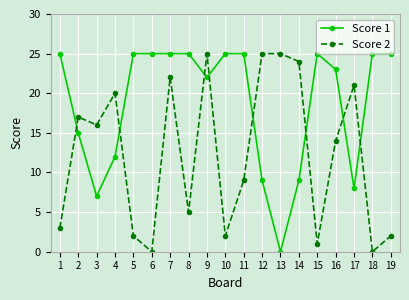

Between which two adjacent categories do Score 1 and Score 2 first intersect?

1 and 2